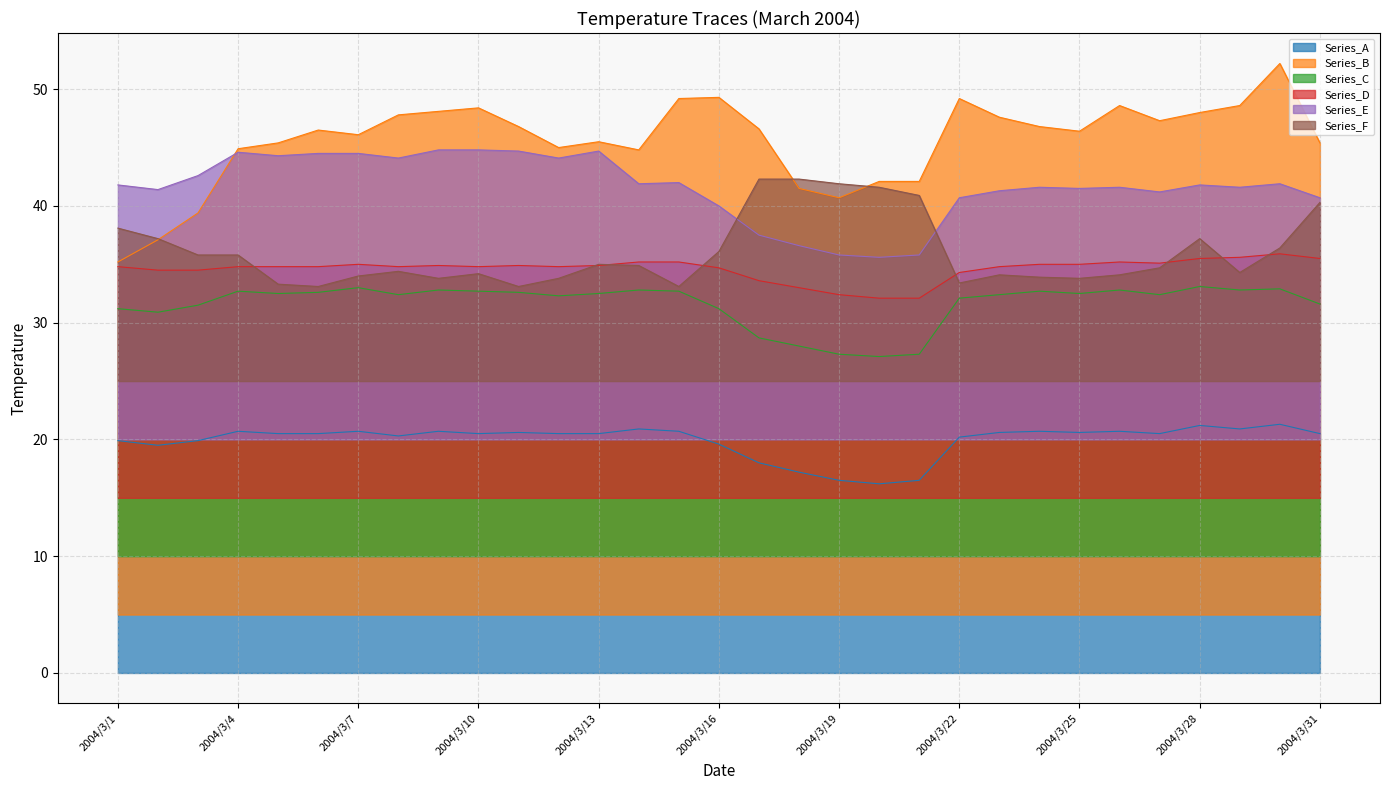

How many categories are shown in the chart?

31